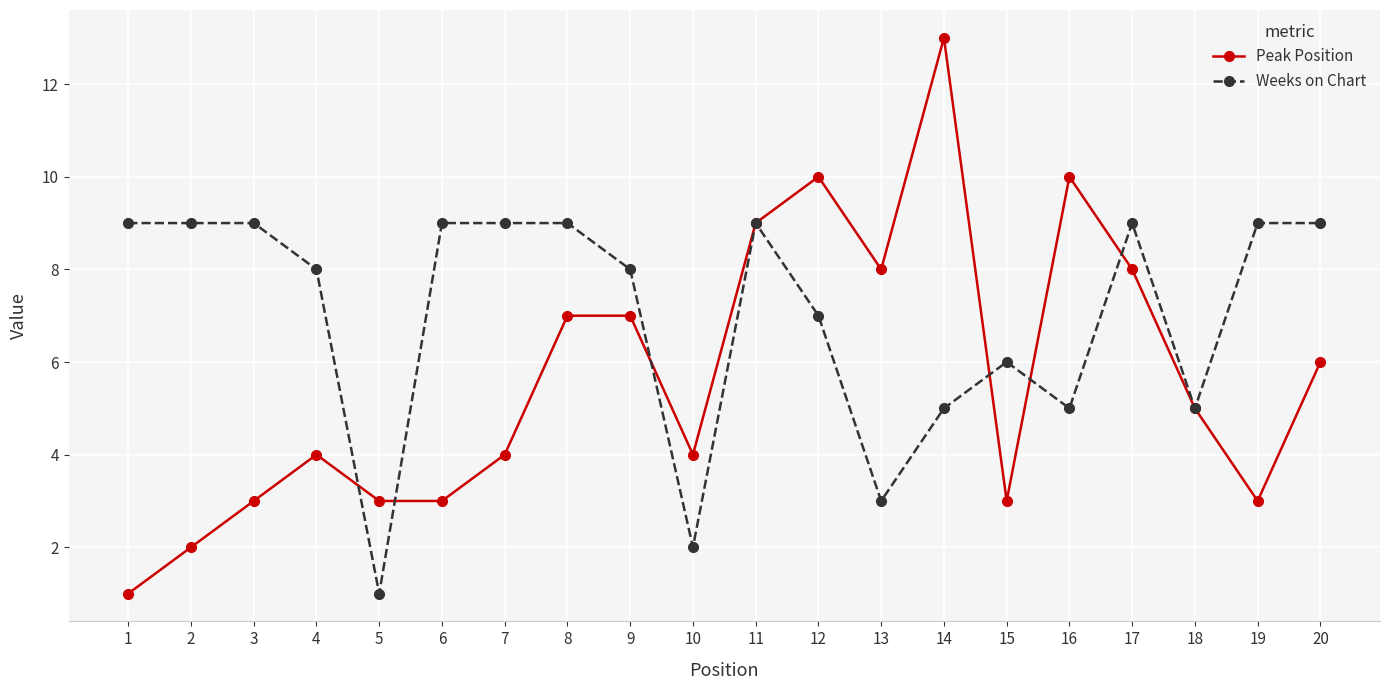

What are all the series names shown in the legend?

Peak Position, Weeks on Chart